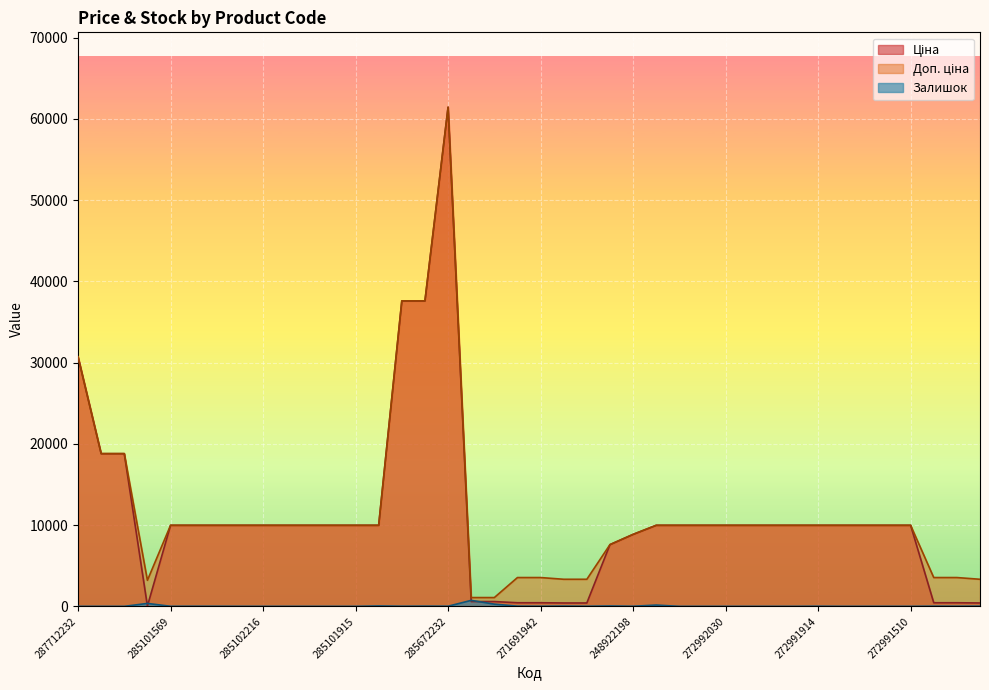

Which series has the largest range (max minus min)?

Ціна